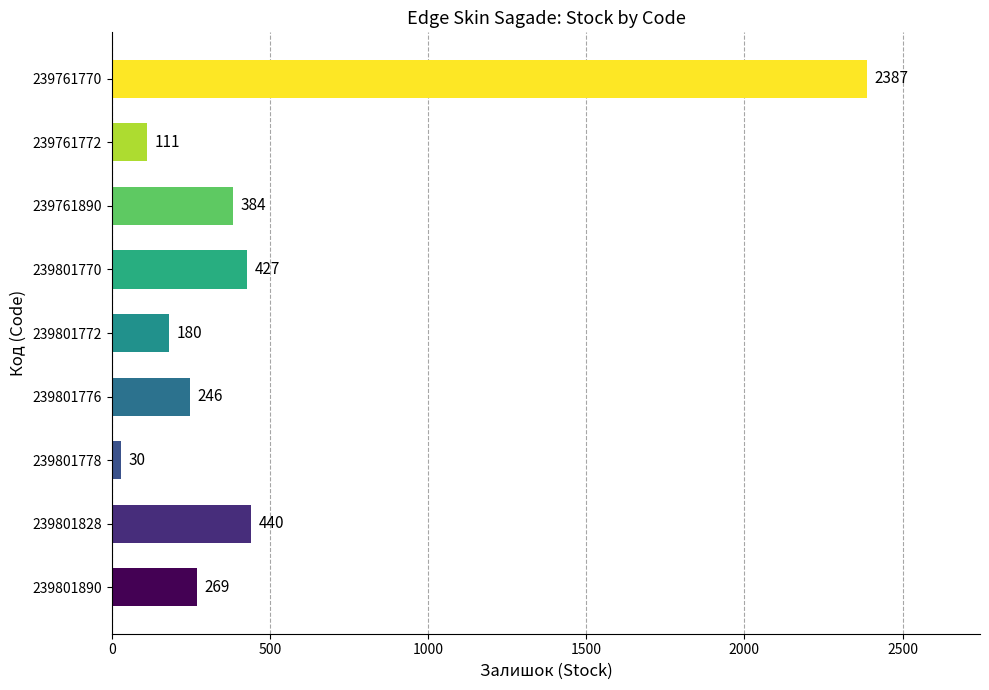

What is the approximate value at 239801772?

180